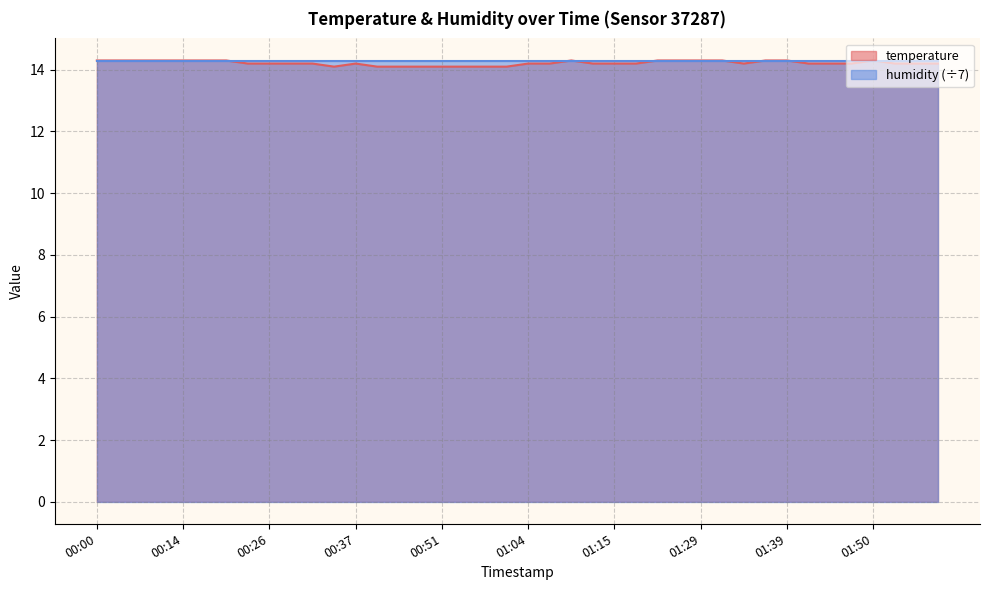

How many points are lower than both their immediate neighbors (excluding endpoints)?

2